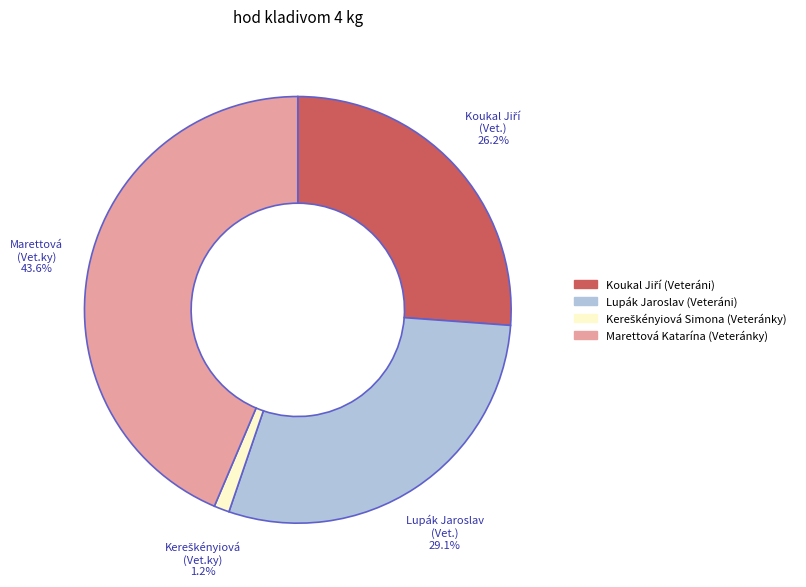

To the nearest percent, what percentage of the pie is Lupák Jaroslav (Veteráni)?

29%